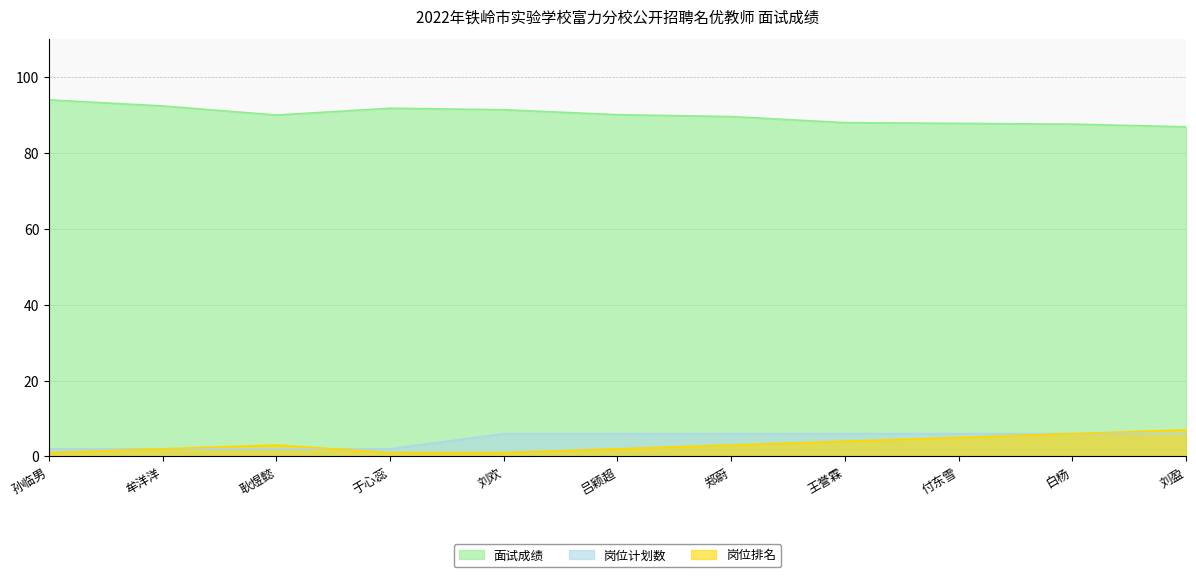

What is the label of the 6th point from the right?

吕颖超